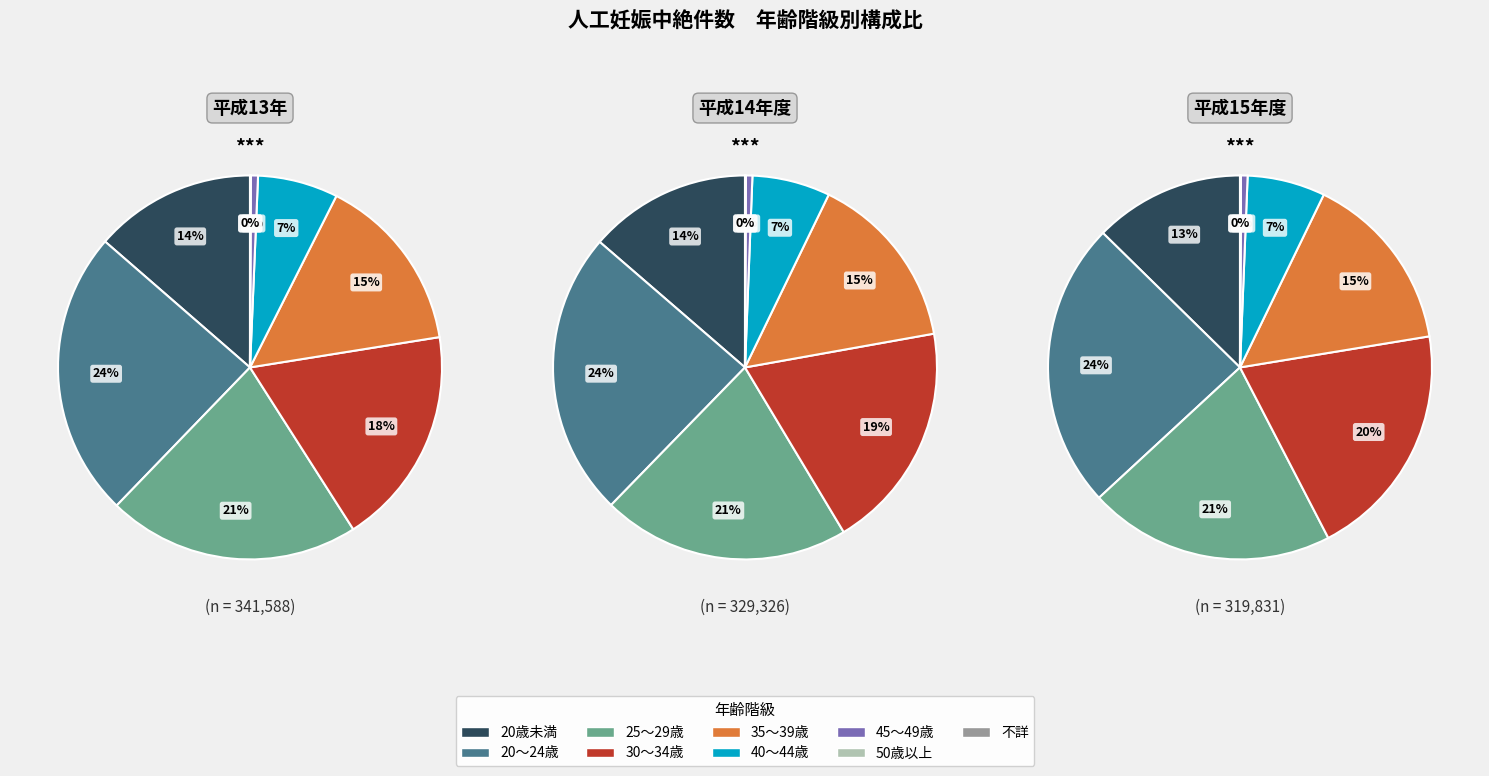

Is there a majority slice in this chart?

No